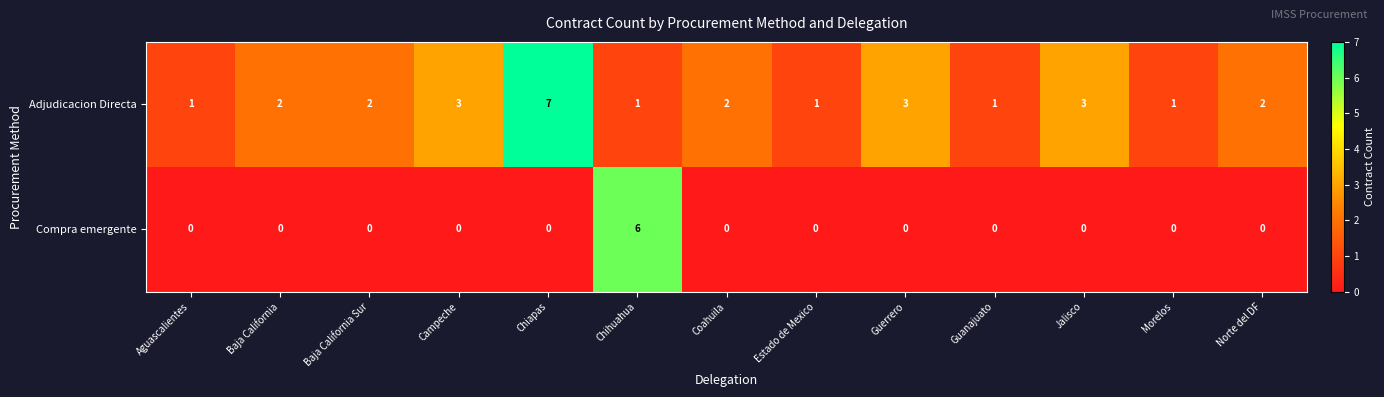

List the series in order of their overall mean, highest first.

Adjudicacion Directa, Compra emergente